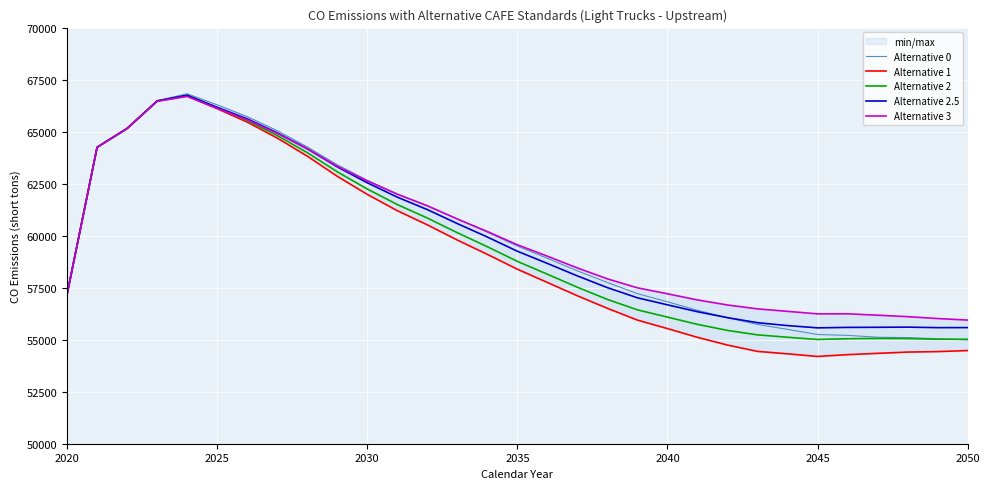

At which label is Alternative 0 closest to 60905?

13